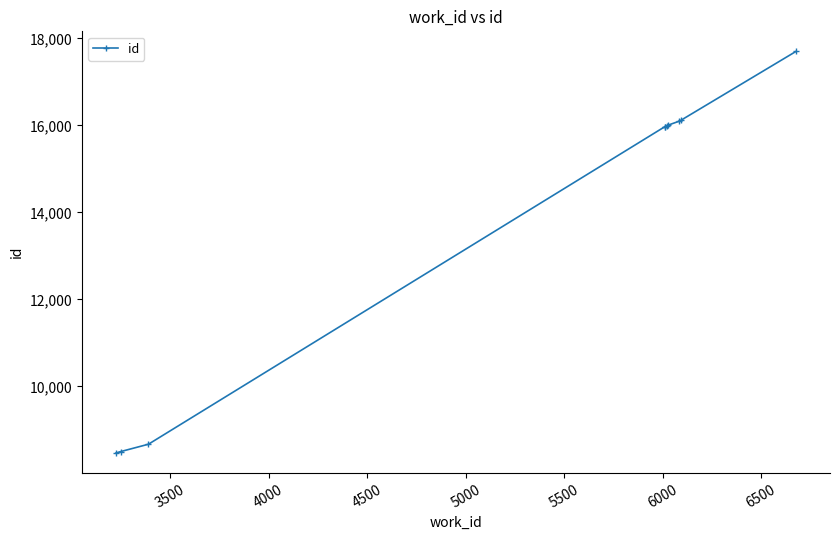

What is the average value?

13950